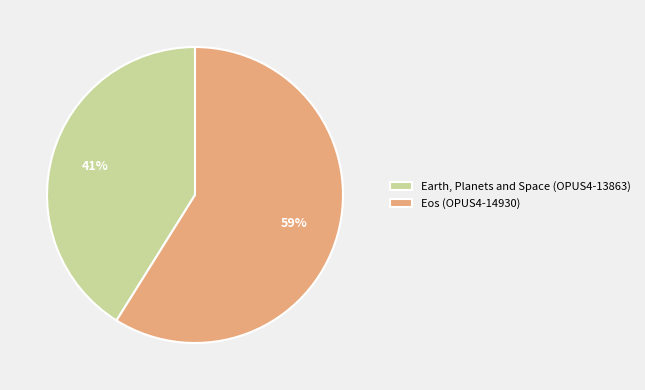

How many segments does this pie chart have?

2